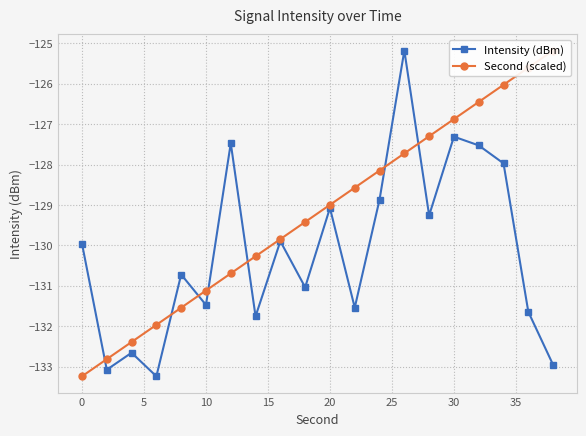

What is the maximum value for Intensity (dBm)?

-125.2